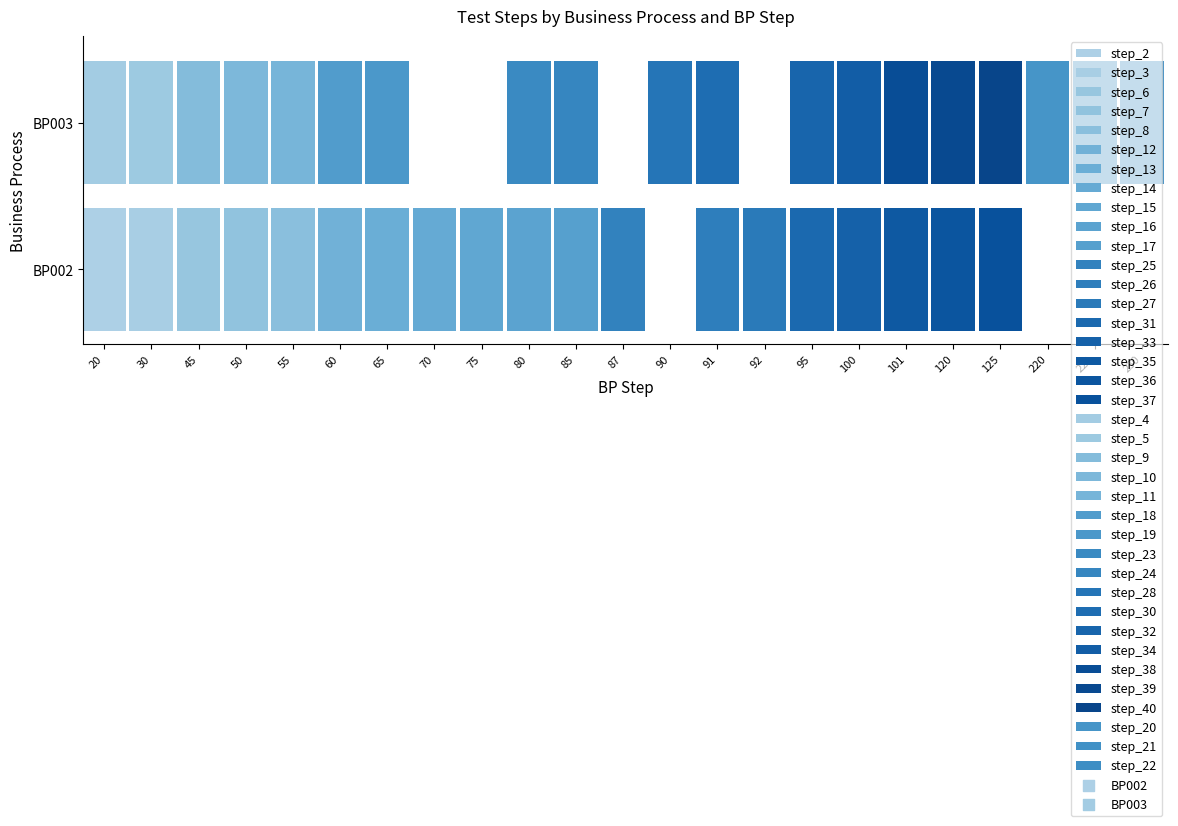

True or false: BP002 has a value of 0.6 at 101.

False